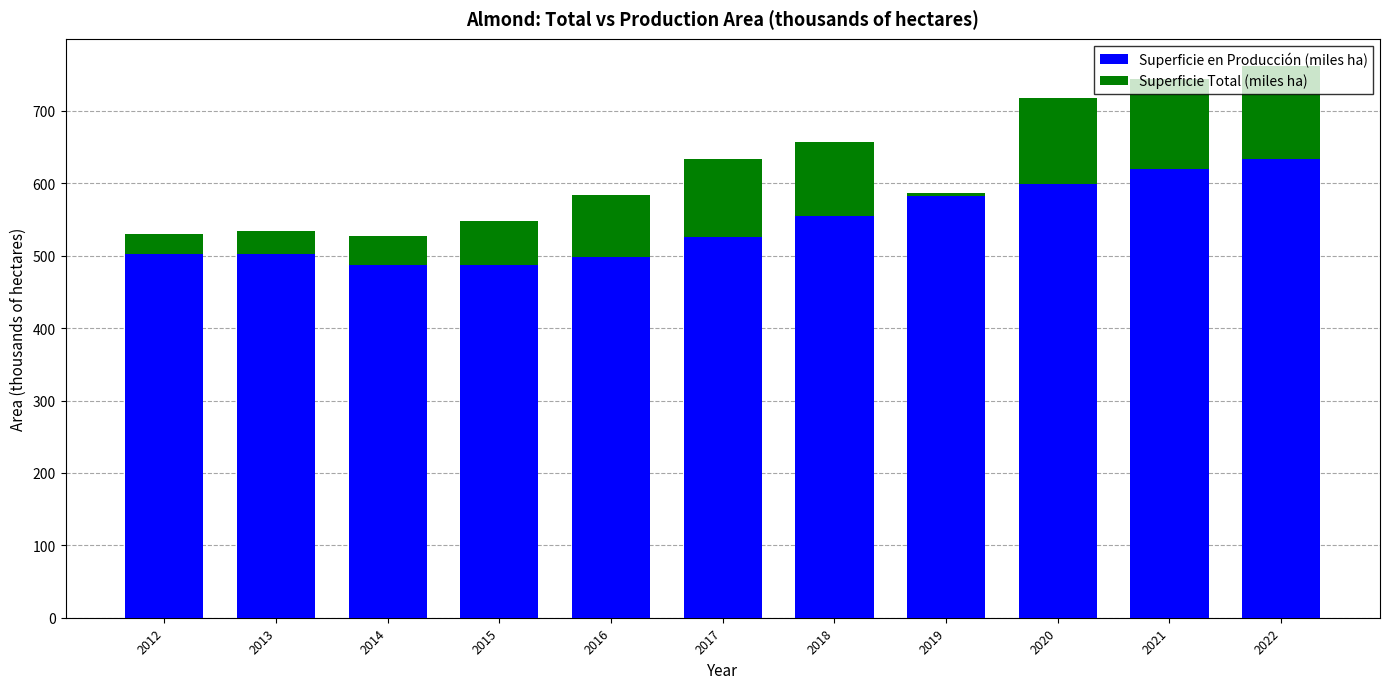

At which category is the sum across all series the highest?

2022